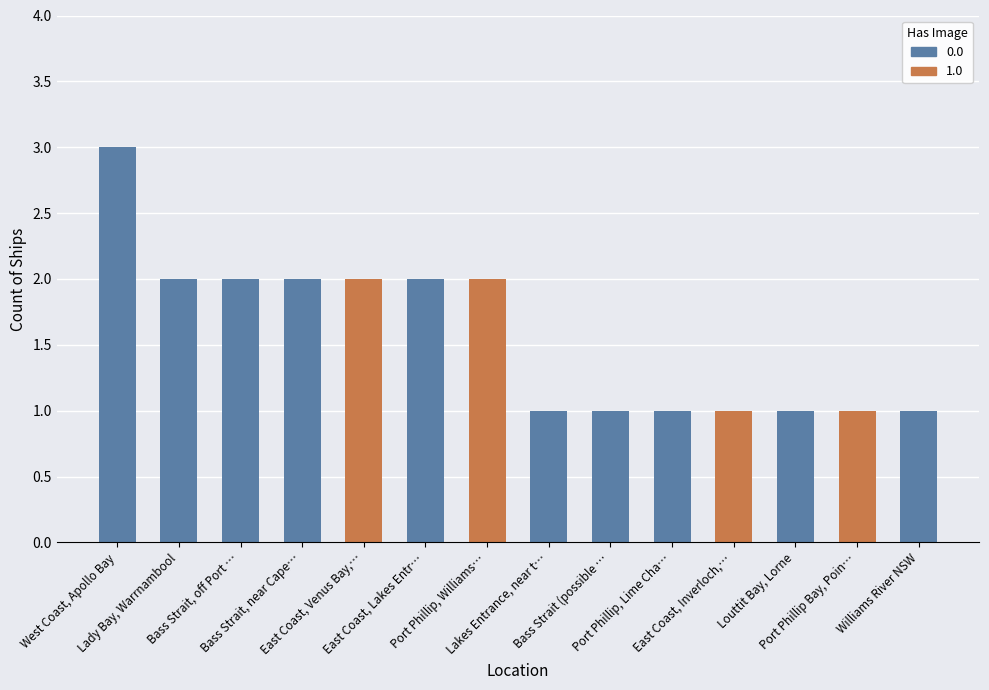

Does the chart contain any negative values?

No